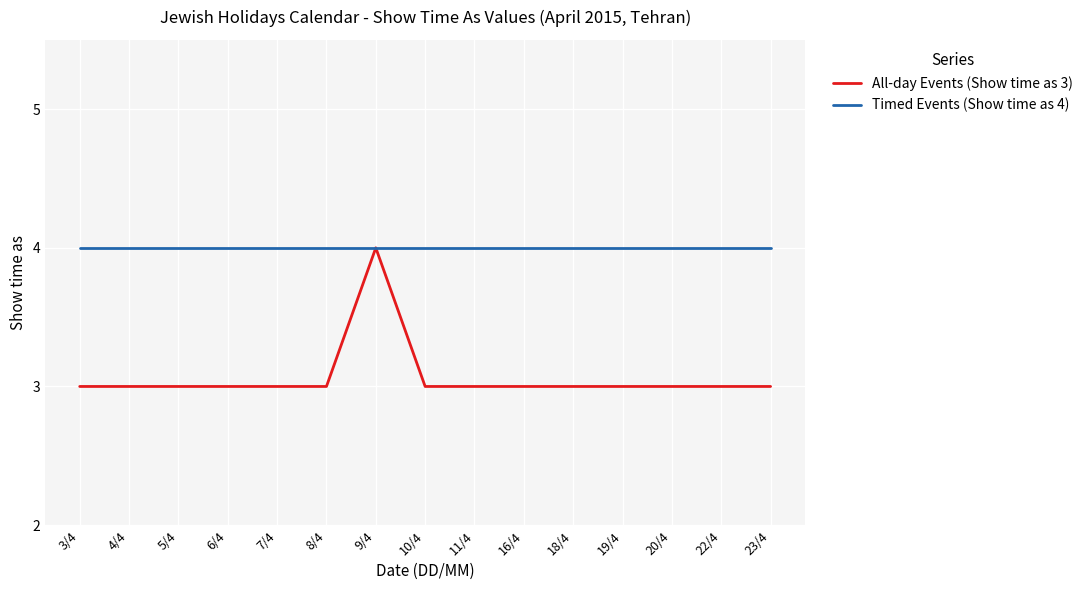

What is the difference between the maximum and minimum values in the All-day Events (Show time as 3) series?

1